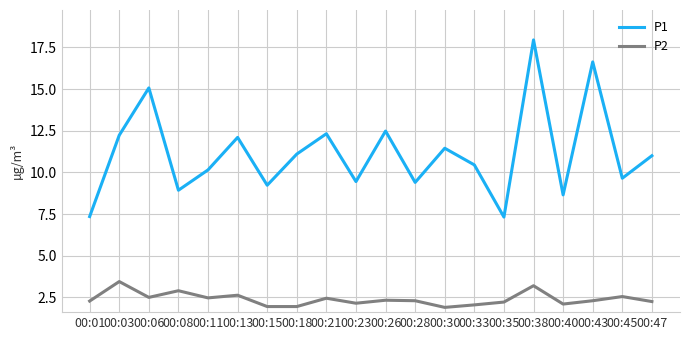

What are all the series names shown in the legend?

P1, P2